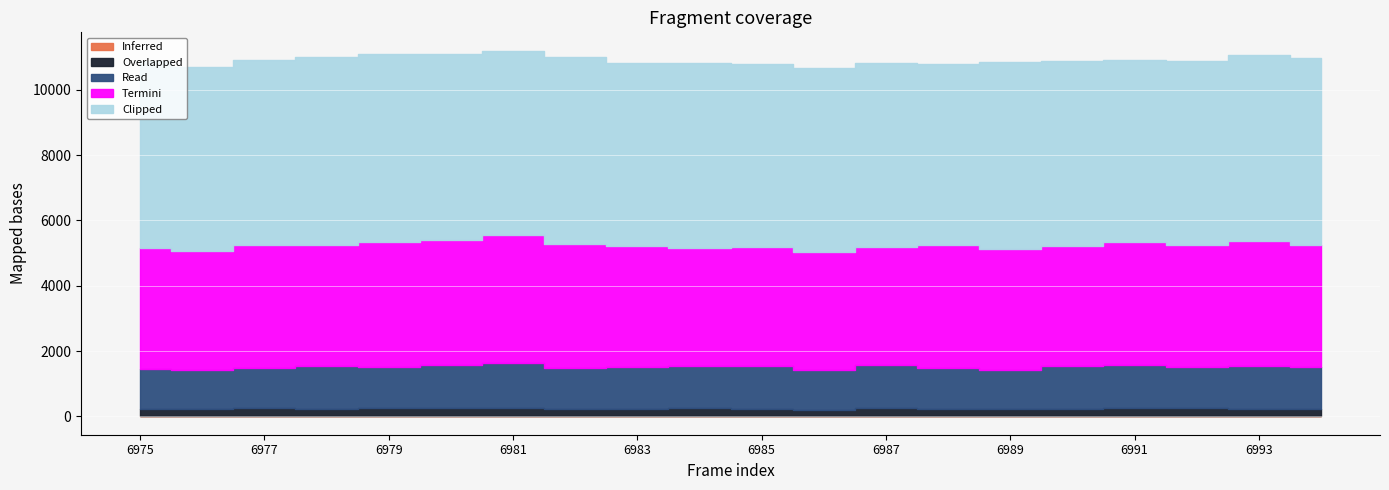

Is the value of Termini at 6987 greater than the value of Read at 6979?

Yes